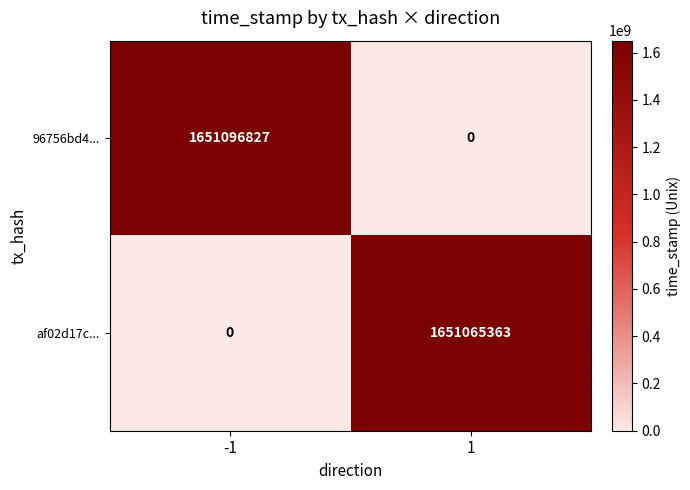

At which label is 96756bd4... closest to 825548413?

1